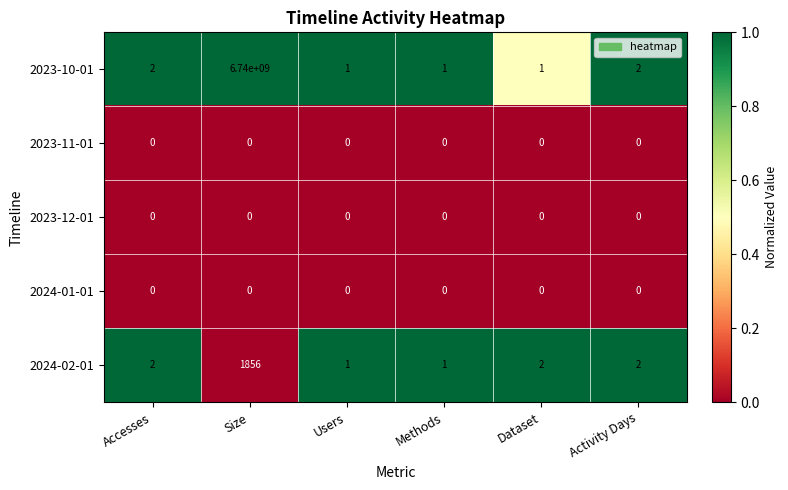

The value of 2023-10-01 at Size is 6740000000. True or false?

True